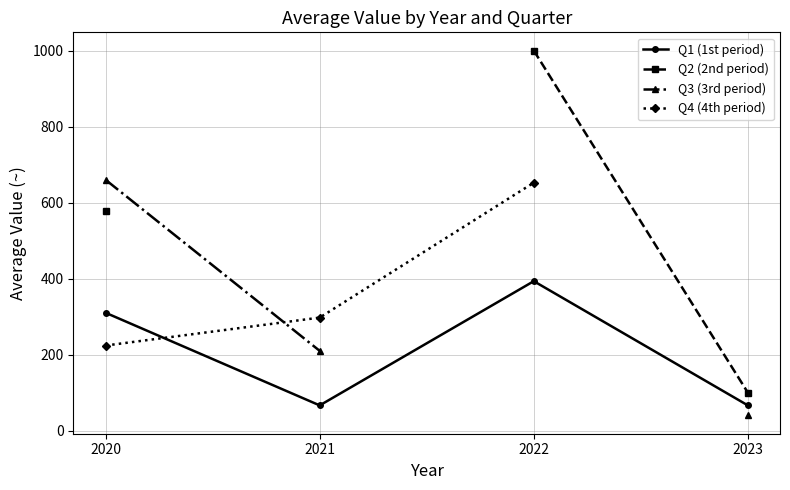

The value of Q4 (4th period) at 2020 is 224.0. True or false?

True